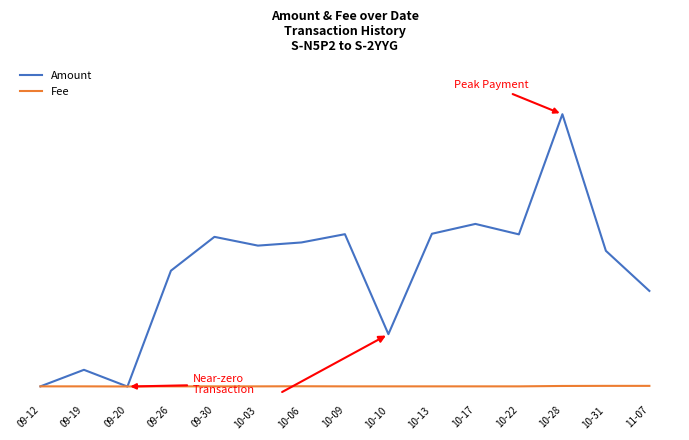

Rank the series by their maximum value, from lowest to highest.

Fee, Amount